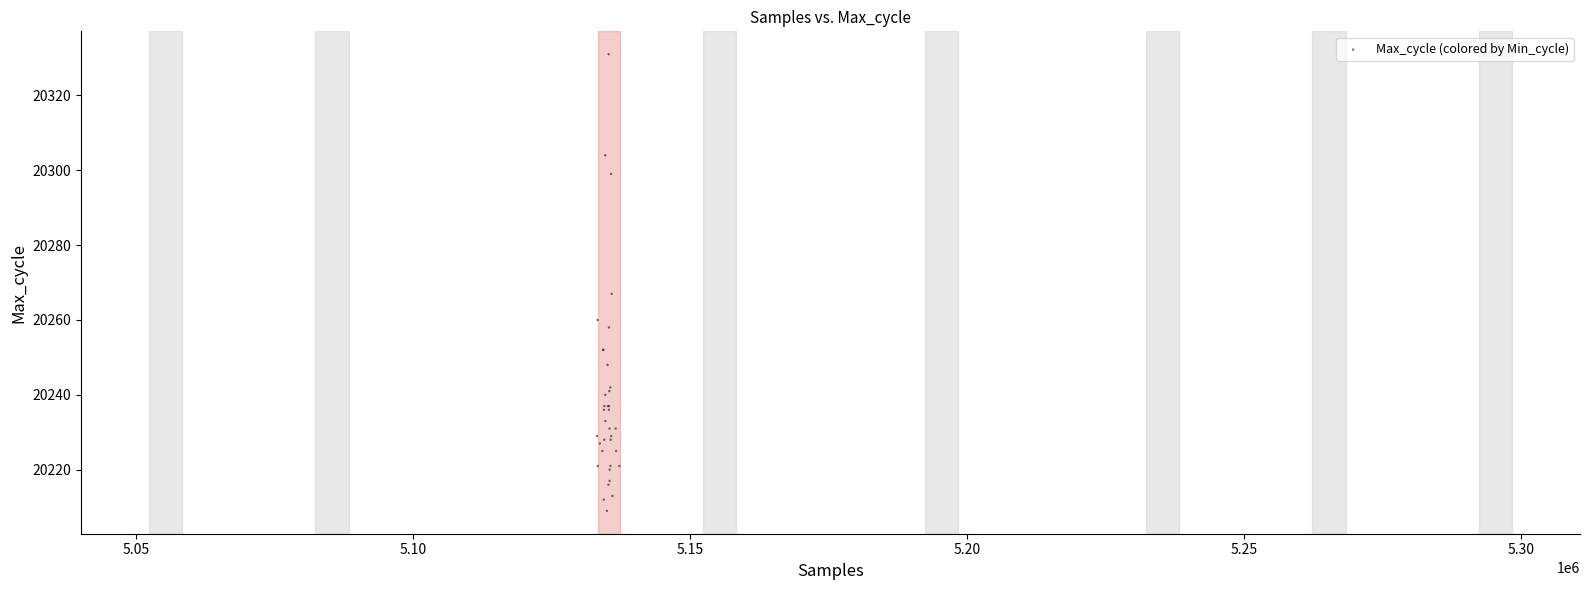

What Y value in the scatter plot is closest to 20270?

20267